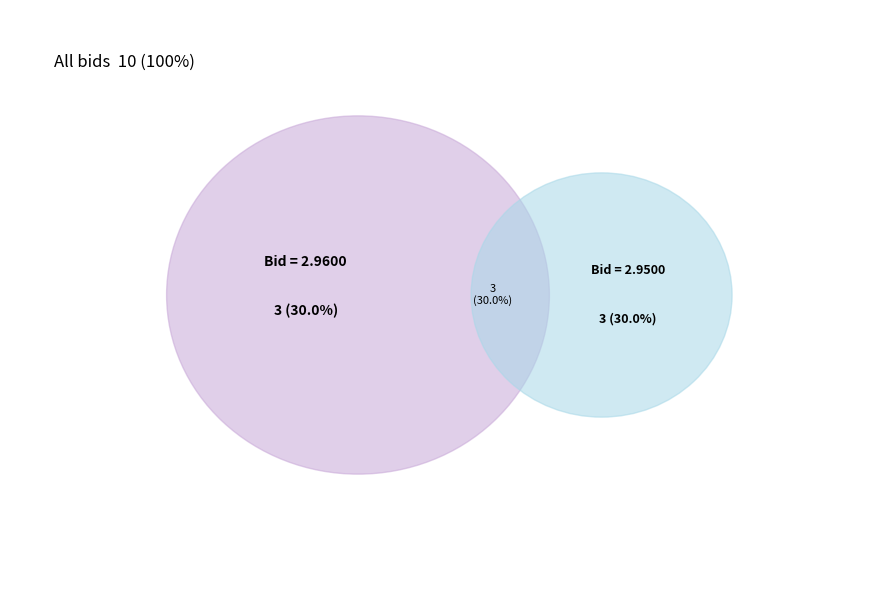

The 08:33:36.657 slice represents 24% of the pie. True or false?

False